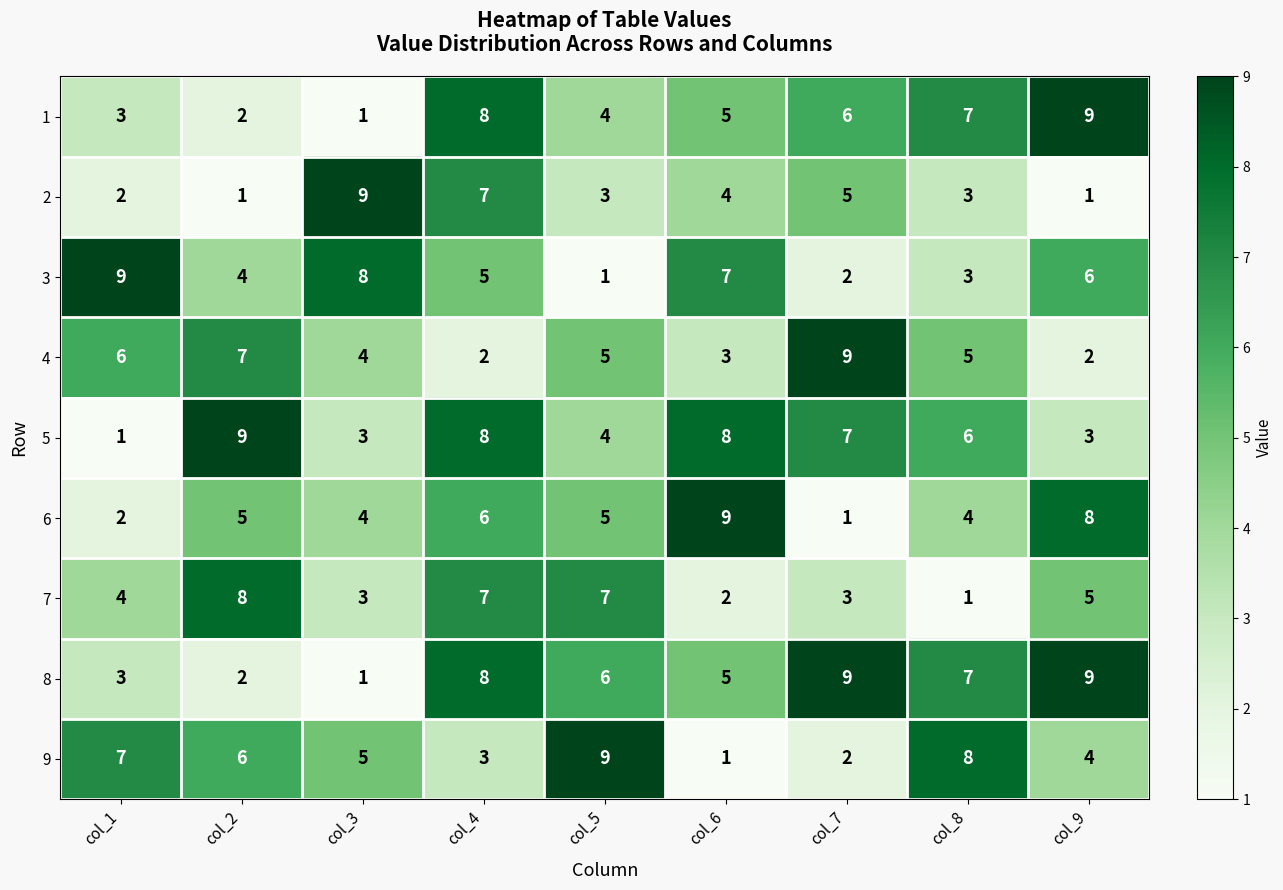

Which category has the highest value in the 2 series?

col_3